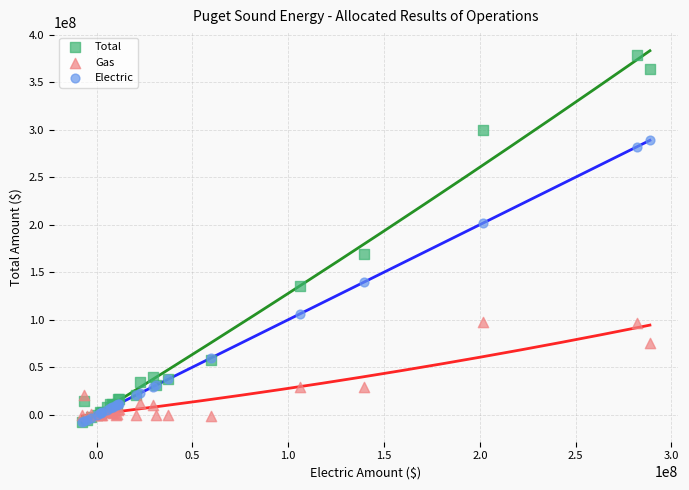

Which series reaches the maximum Y coordinate?

Total